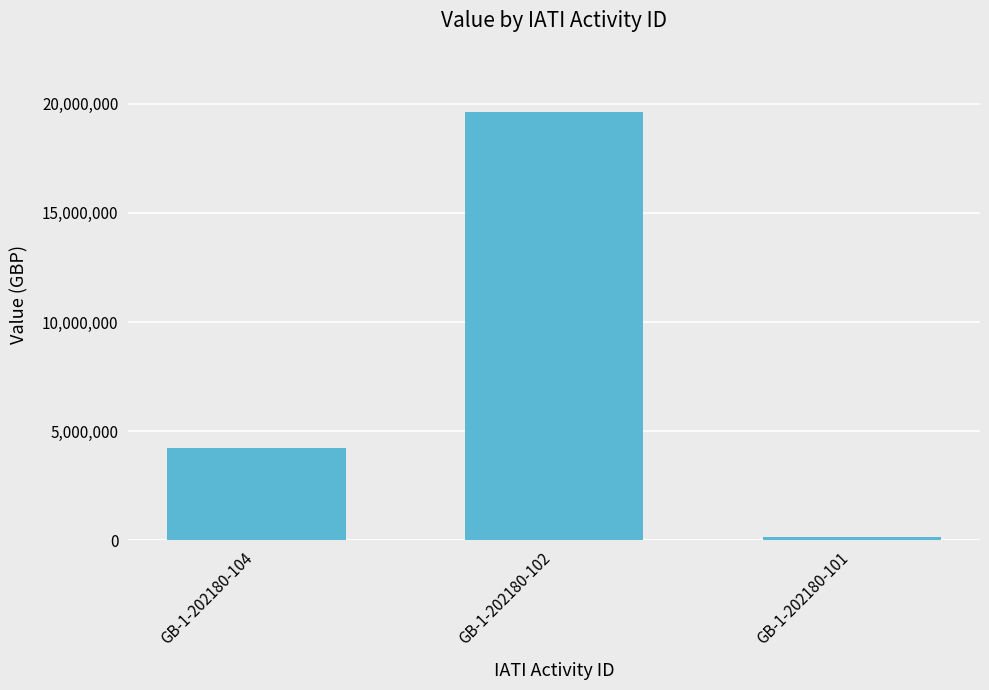

Reading right to left, extract all data points from this chart.

152222	19614120	4250000